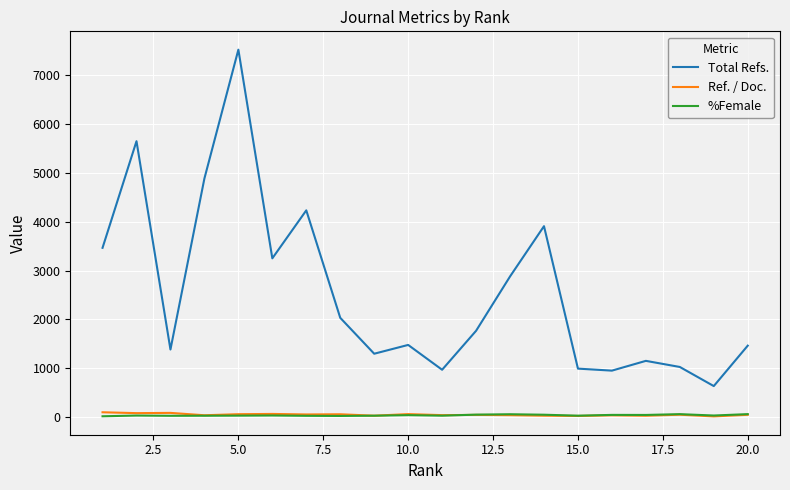

Which series has the largest total across all categories?

Total Refs.